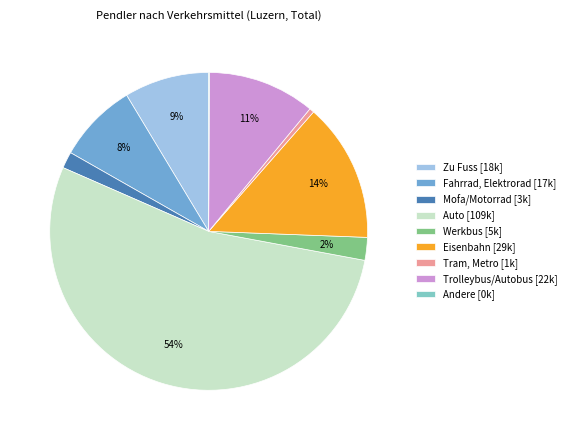

To the nearest percent, what is the difference between the Tram, Metro and Werkbus slice percentages?

2%